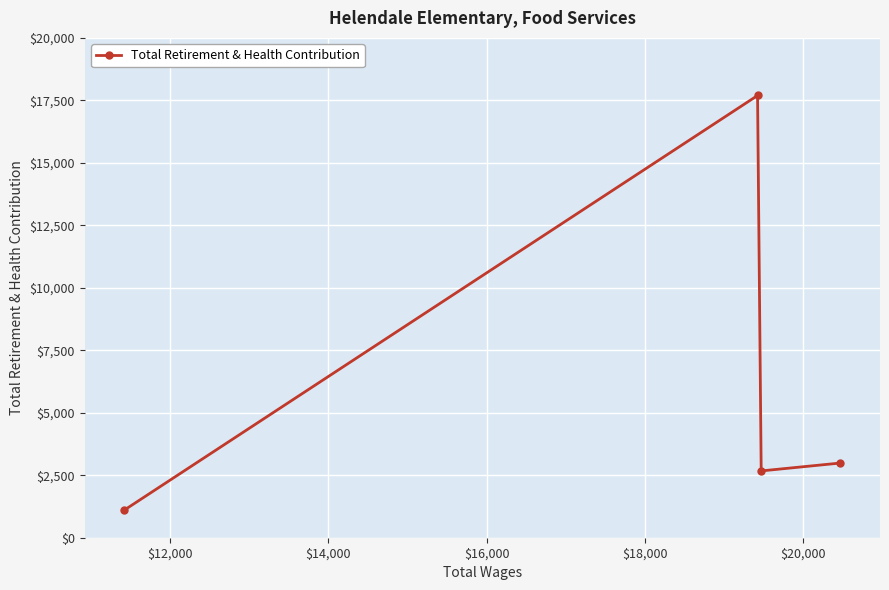

What is the greatest value displayed?

17695